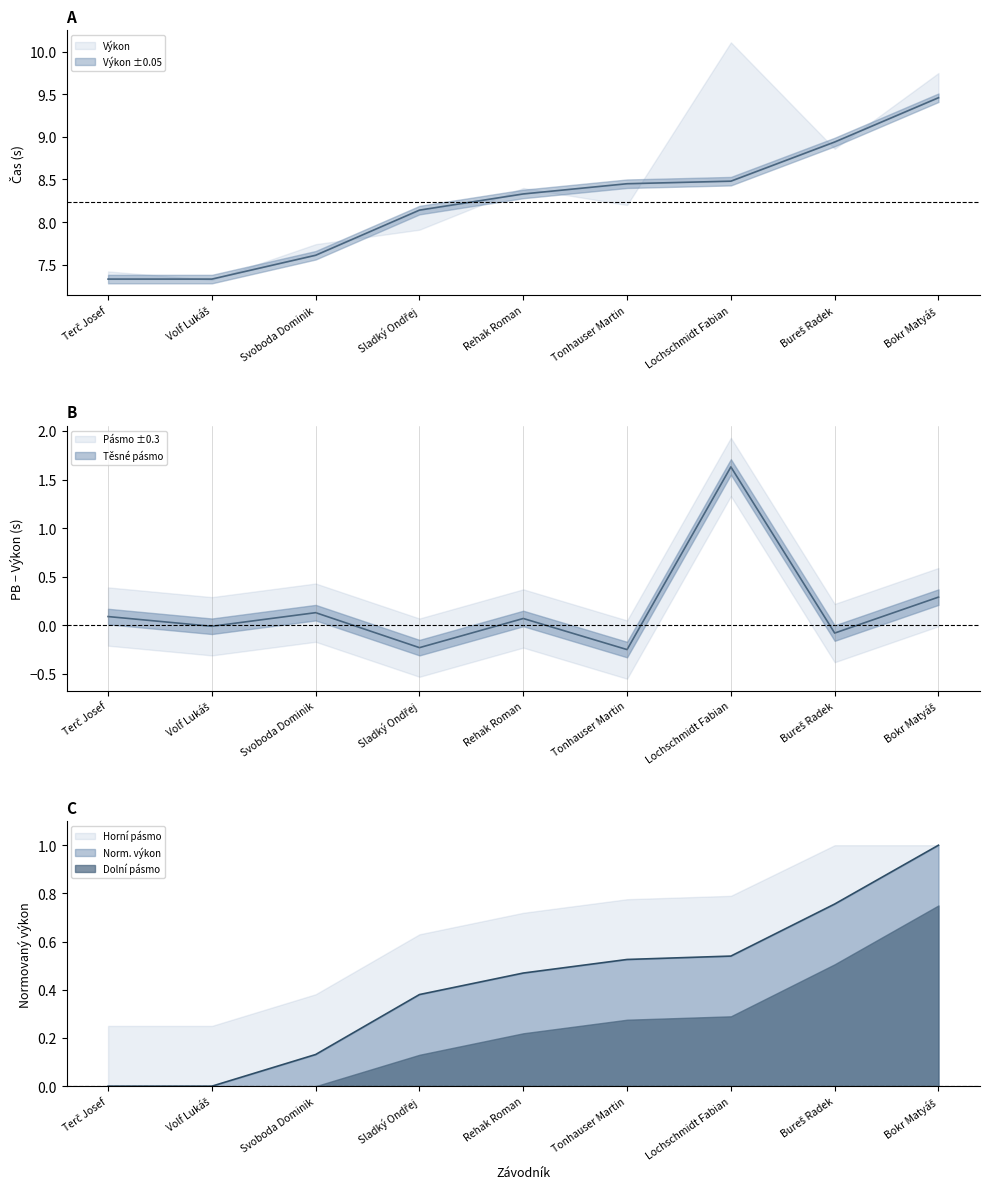

What is the difference between the PB values at Volf Lukáš and Rehak Roman?

1.1